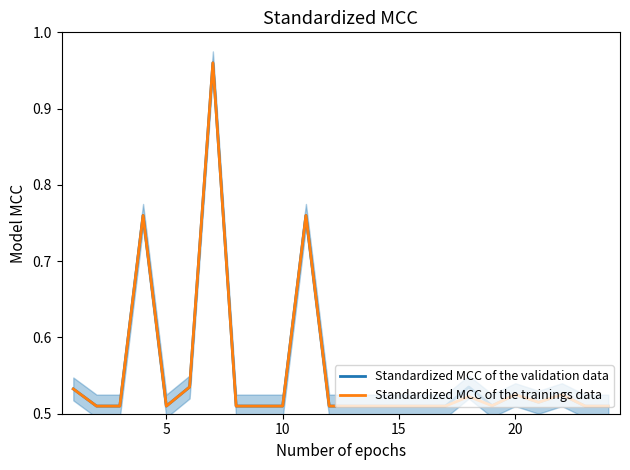

How many lines are shown in the chart?

2